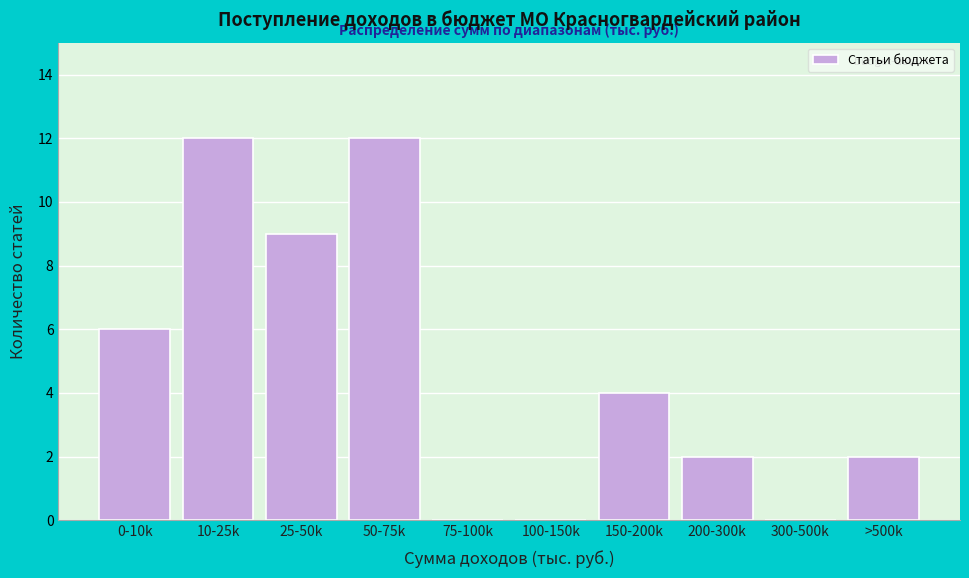

Reading left to right, transcribe all the data shown in this chart.

0-10k=6	10-25k=12	25-50k=9	50-75k=12	75-100k=0	100-150k=0	150-200k=4	200-300k=2	300-500k=0	>500k=2